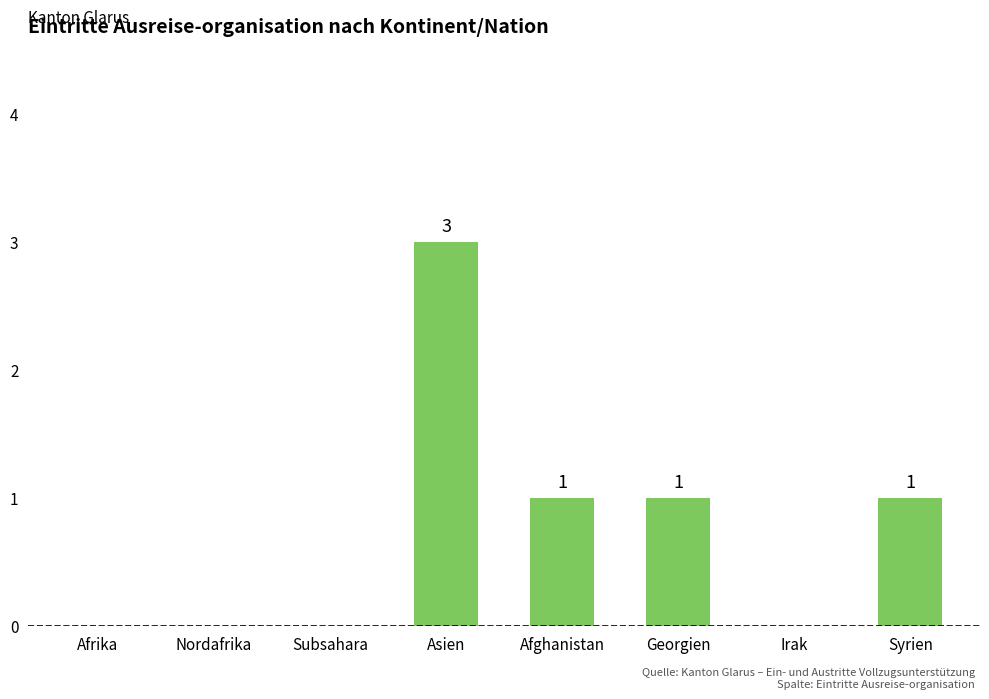

Reading left to right, what are all the values shown in this chart?

0	0	0	3	1	1	0	1